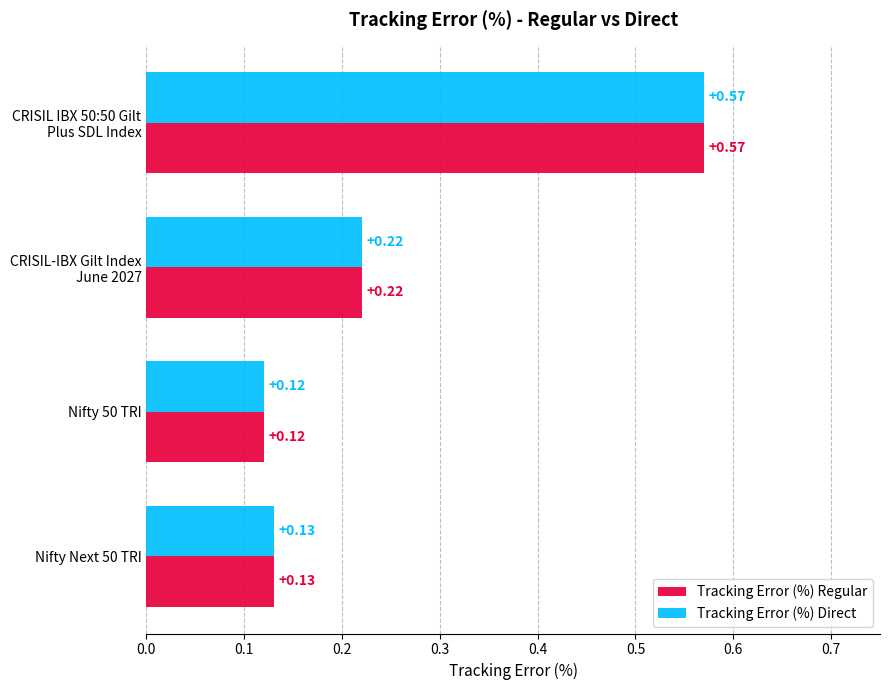

What is the sum of all Tracking Error (%) Regular values?

1.0